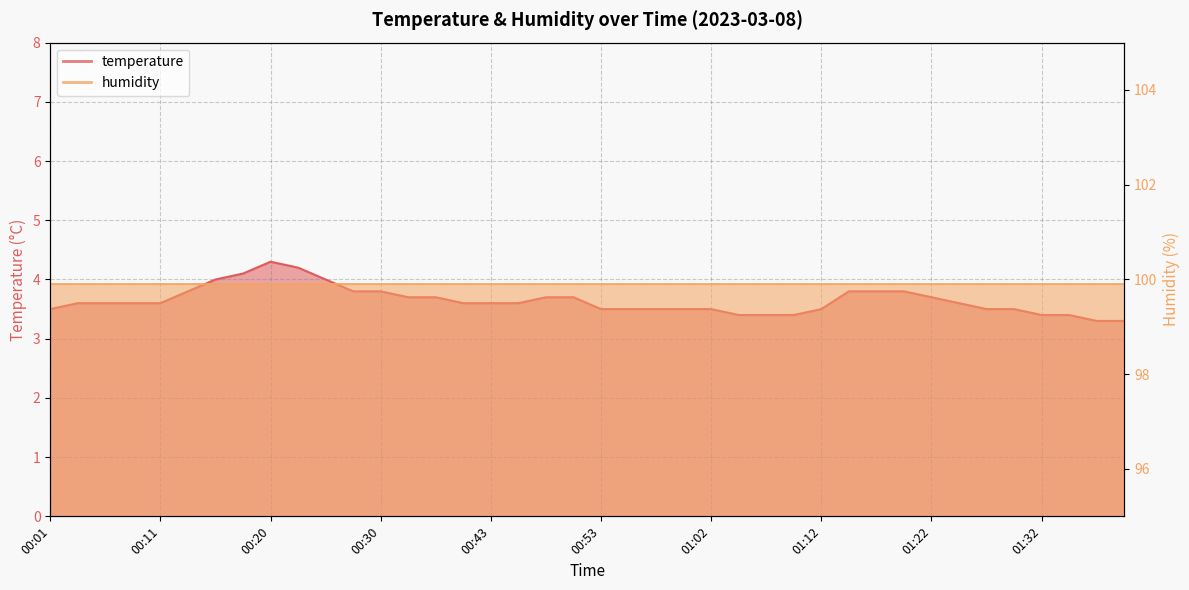

Which has a higher value, 00:16 or 00:23?

00:23